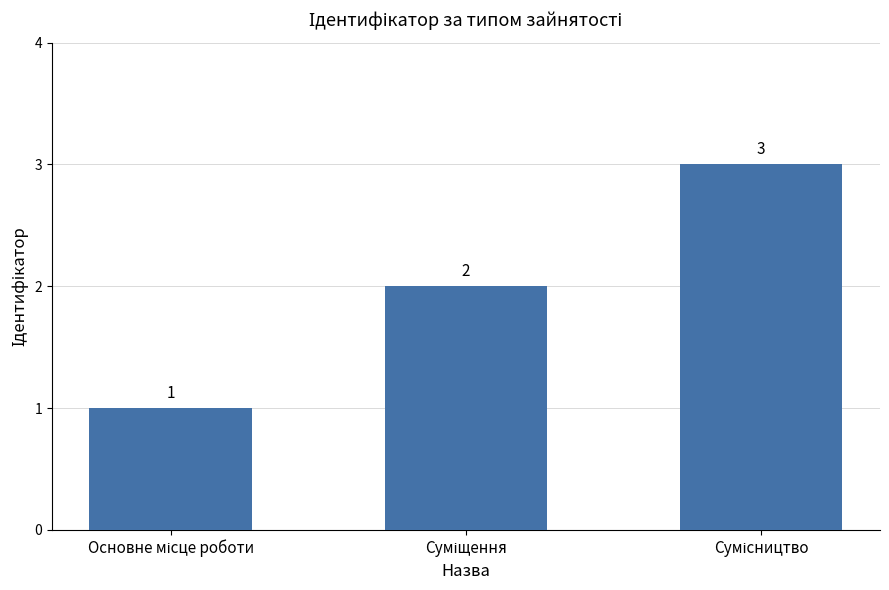

What is the smallest value displayed?

1